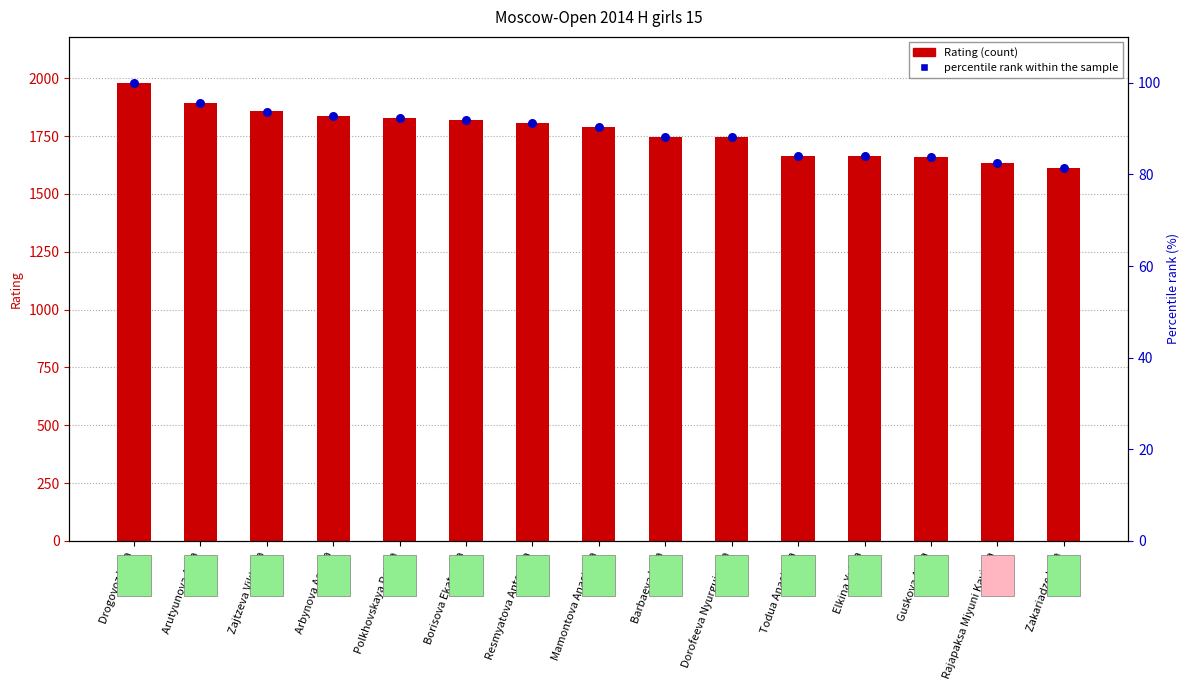

At how many categories does at least one series exceed 507?

15